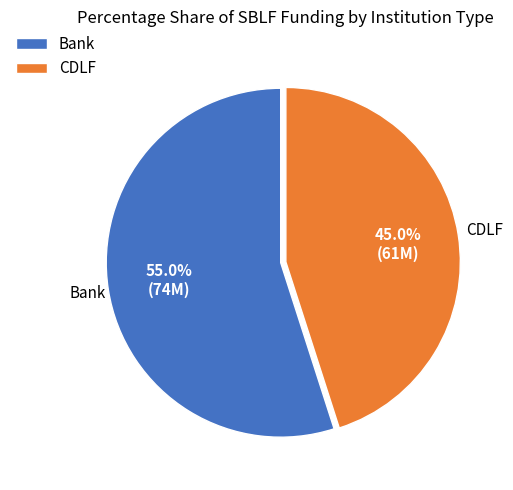

Count the number of slices in the pie.

2